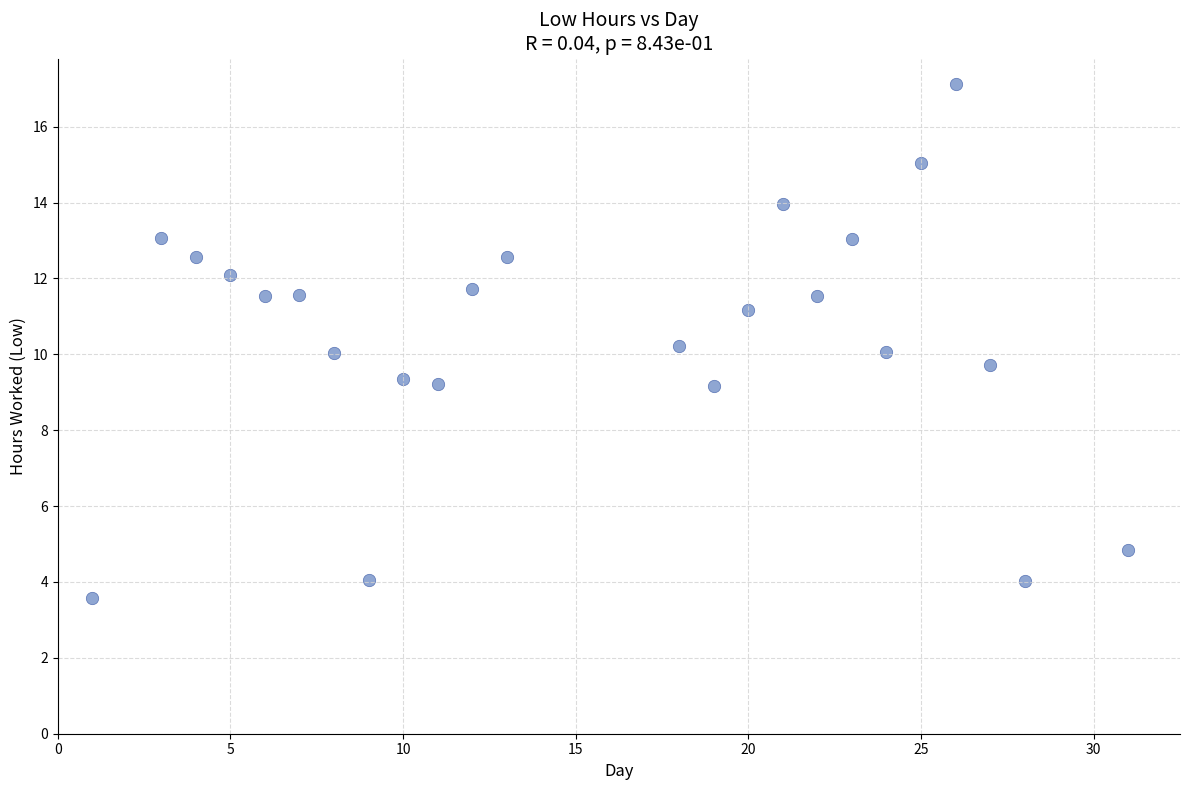

What is the range of X values (max minus min)?

30.0